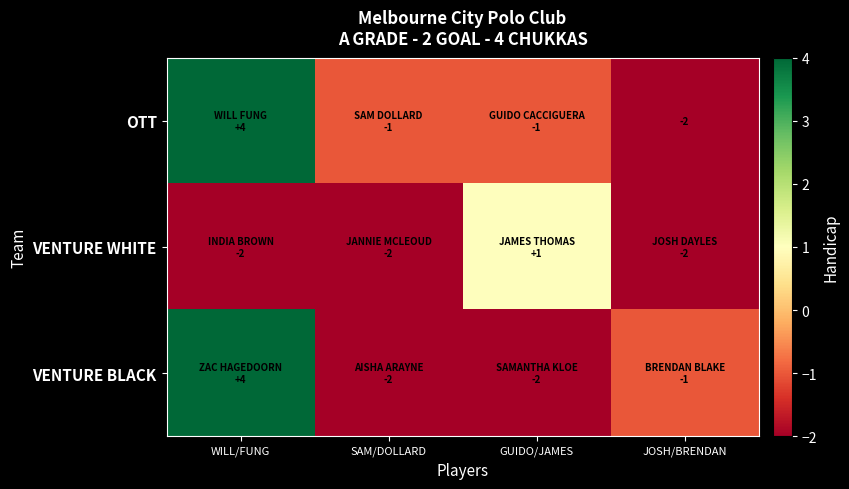

The value of OTT at JOSH/BRENDAN is -3. True or false?

False